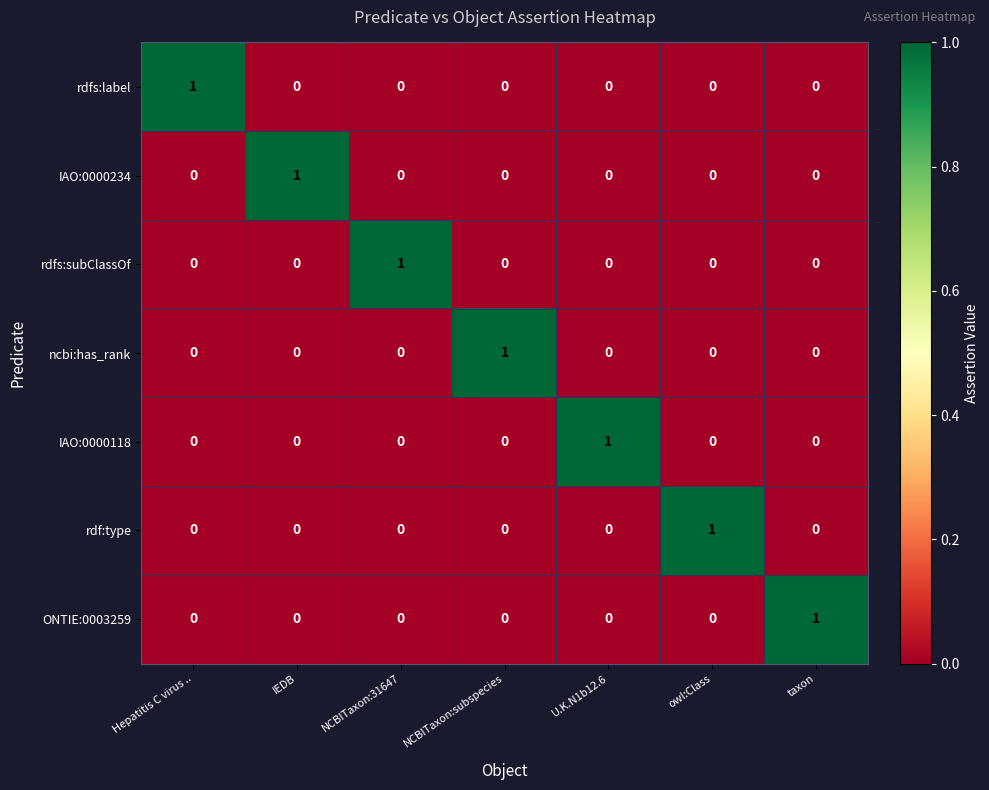

Is the value of rdfs:label at Hepatitis C virus .. greater than the value of IAO:0000234 at taxon?

Yes